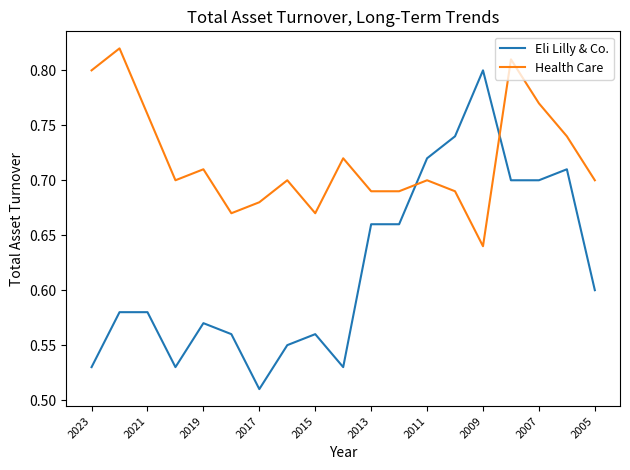

Is this an area chart (filled region under the line)?

No